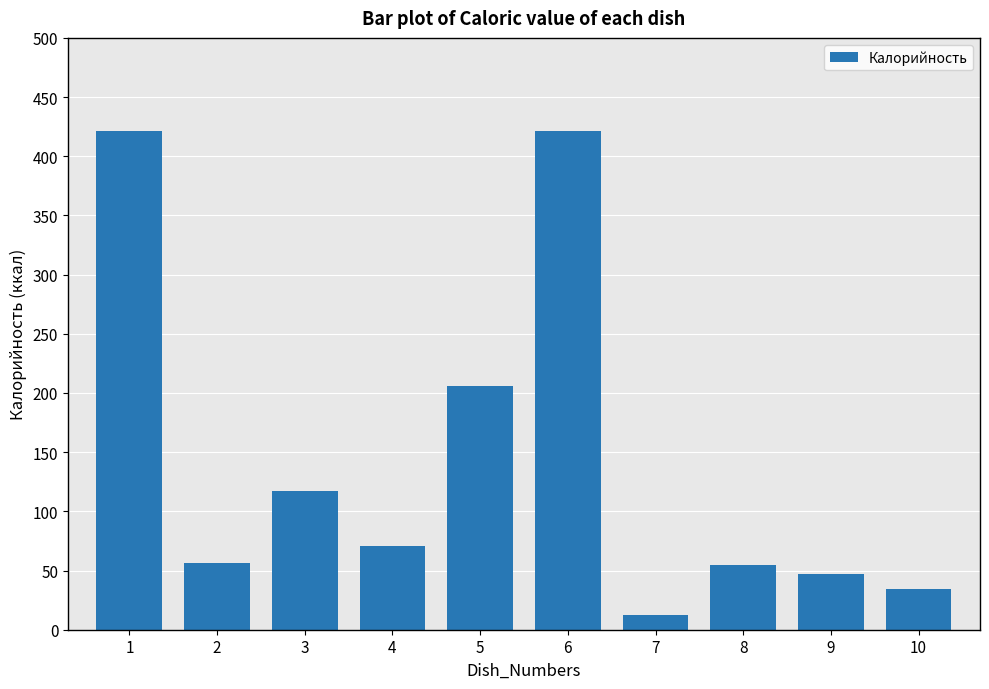

True or false: the data shows 54.9 at 8.

True